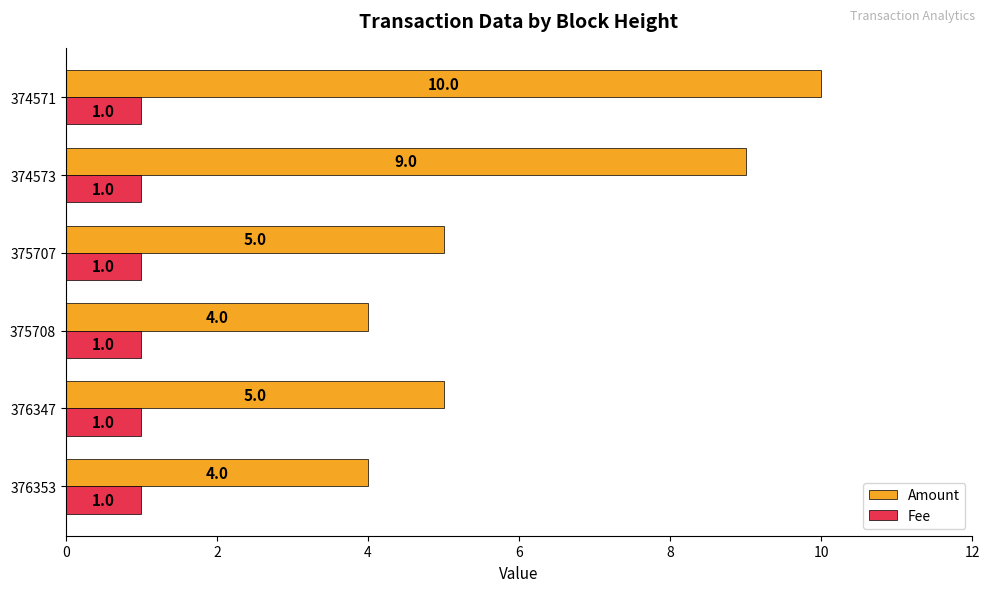

Between 375708 and 374573, which series saw the biggest shift?

Amount